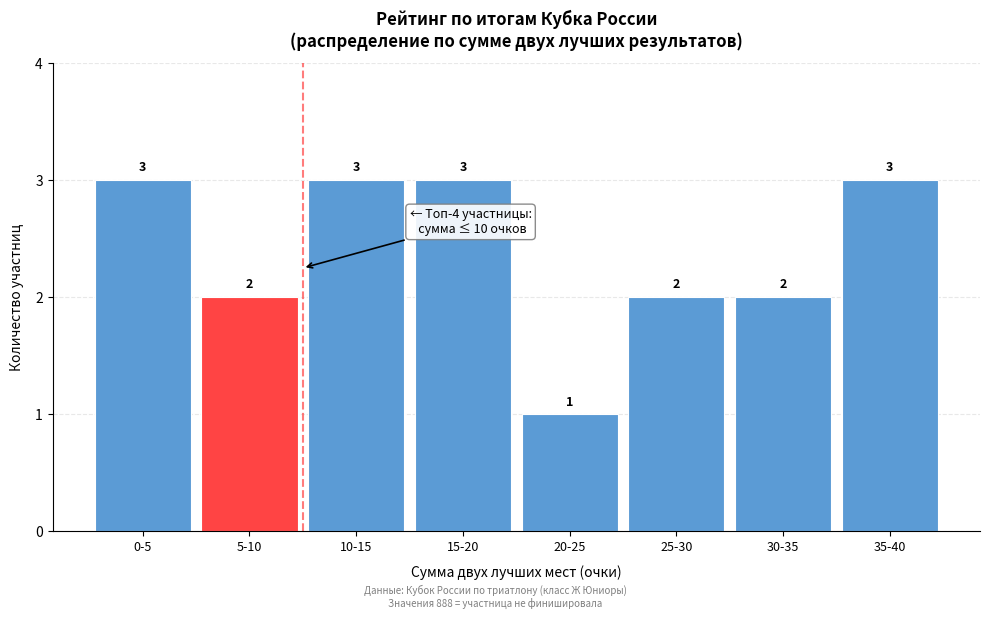

Reading left to right, list all the values displayed in this chart.

3	2	3	3	1	2	2	3